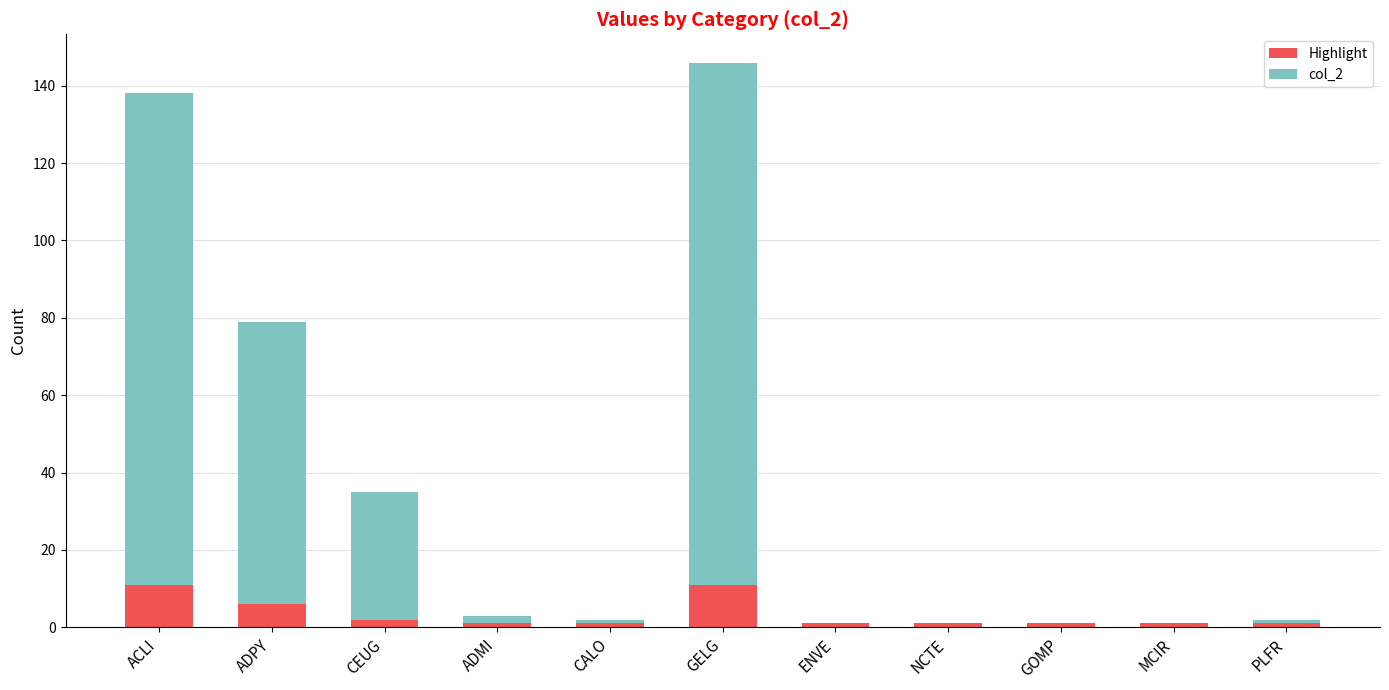

Reading left to right, list the values for the Highlight series.

ACLI=11	ADPY=6	CEUG=2	ADMI=1	CALO=1	GELG=11	ENVE=1	NCTE=1	GOMP=1	MCIR=1	PLFR=1